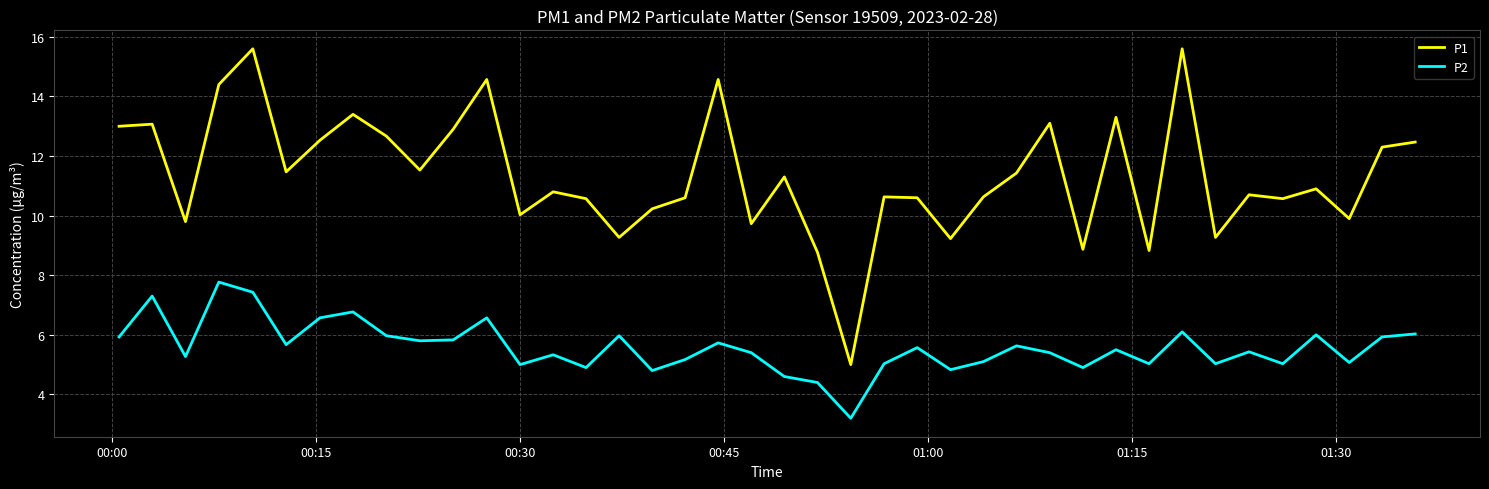

Which series has the largest total across all categories?

P1